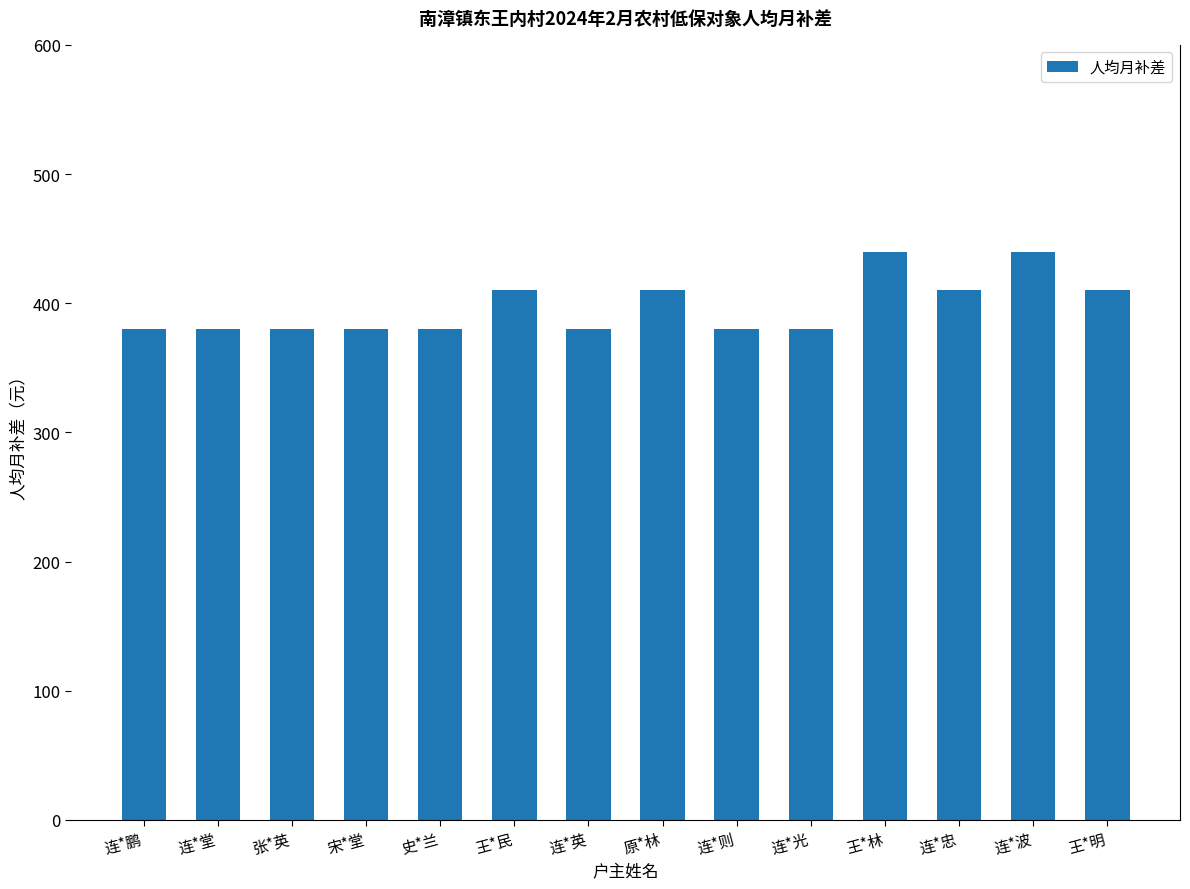

What is the sum of all values?

5560